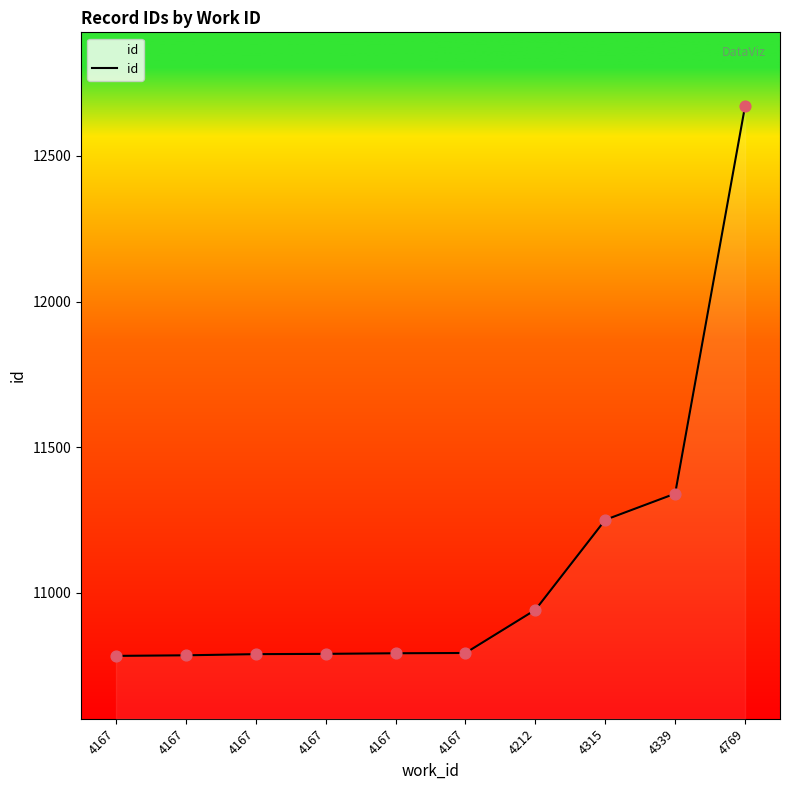

Is this an area chart (filled region under the line)?

Yes